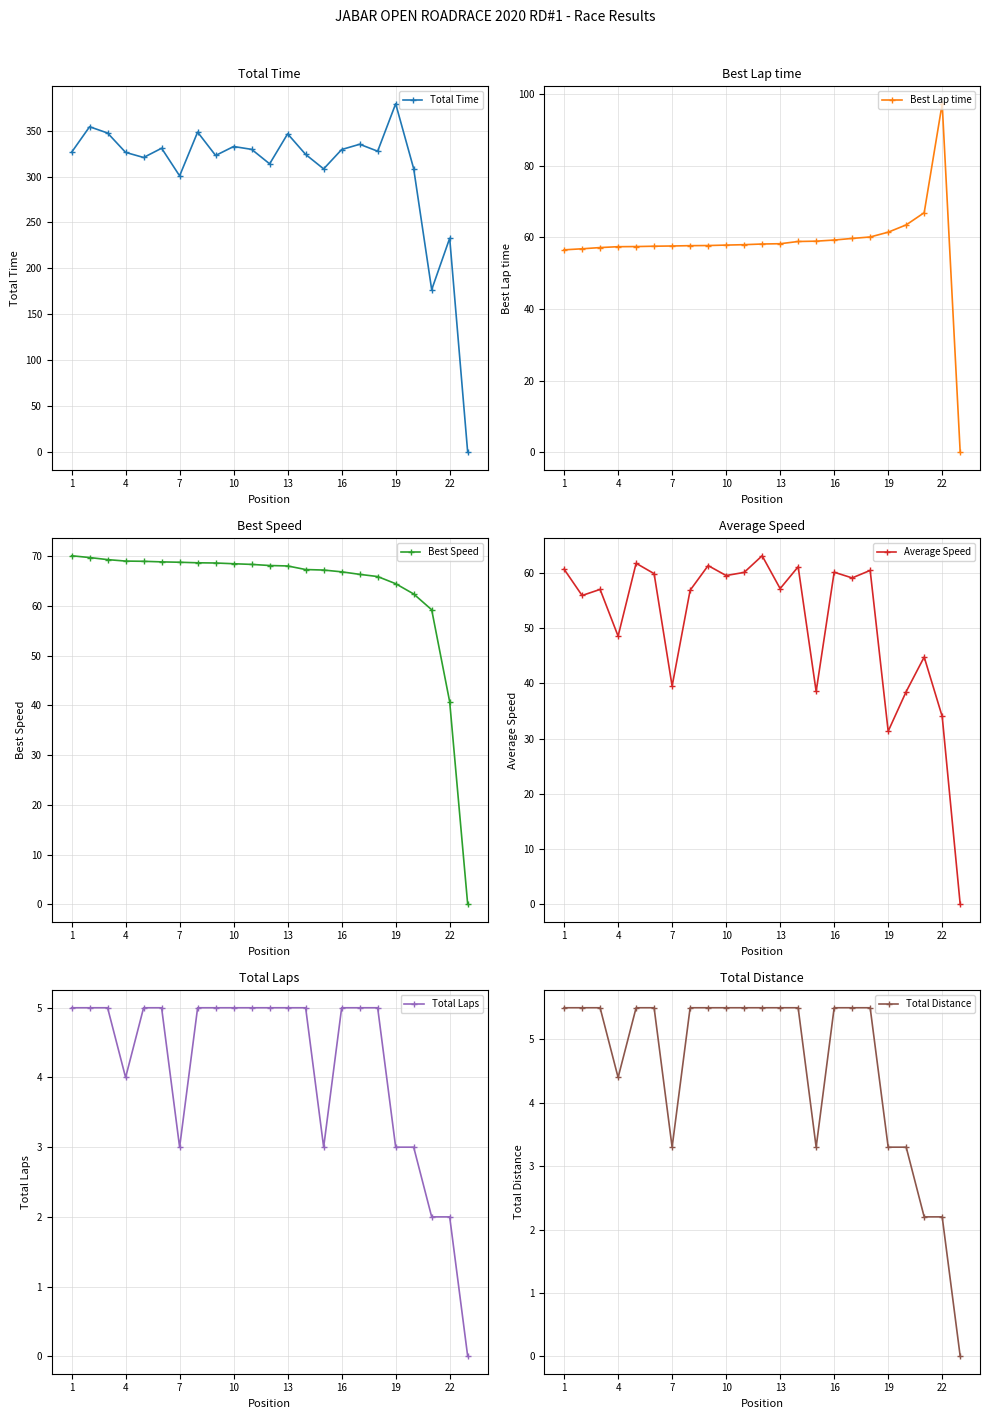

True or false: Total Distance has a value of 1.3 at 19.

False